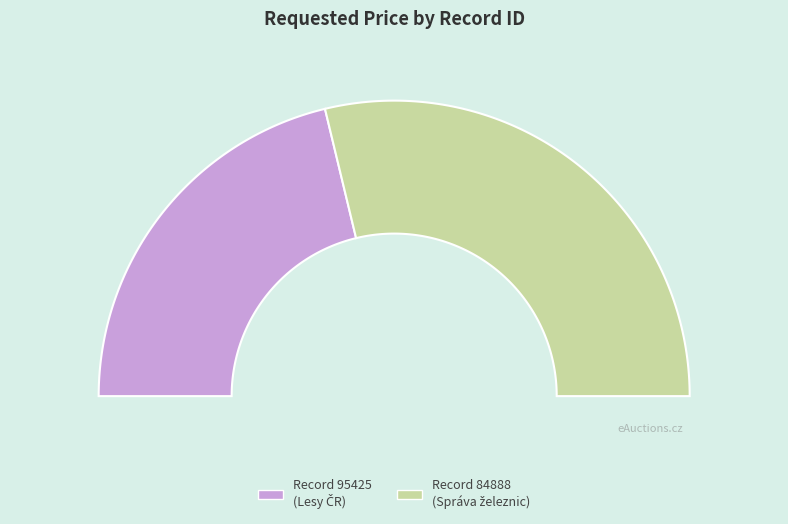

To the nearest percent, what is the combined percentage of 95425 and 84888?

100%